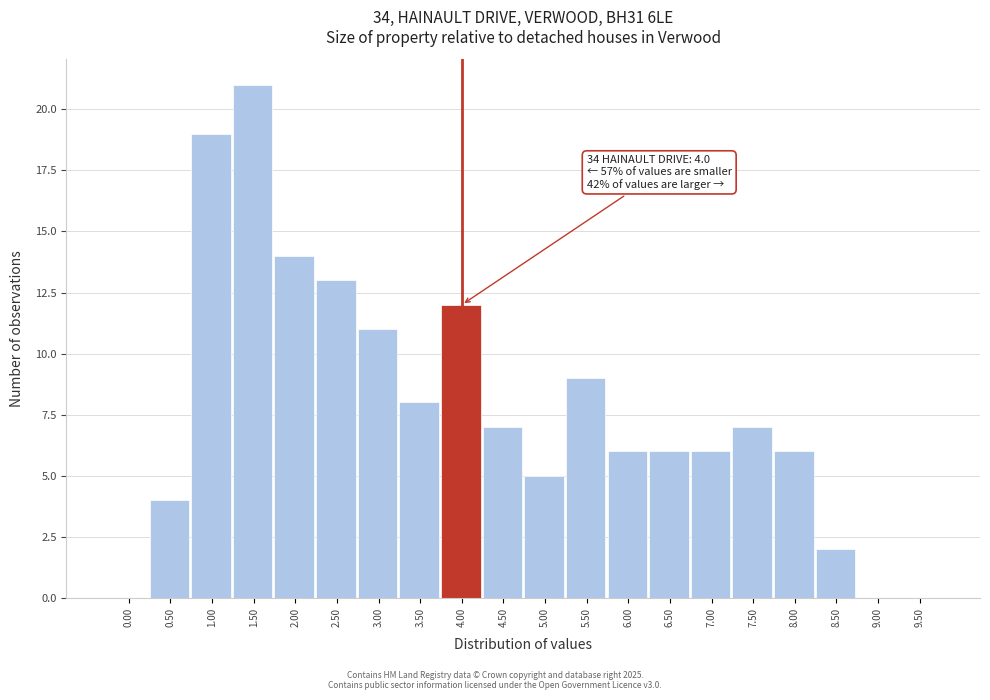

Reading left to right, extract all data points from this chart.

0.00=0	0.50=4	1.00=19	1.50=21	2.00=14	2.50=13	3.00=11	3.50=8	4.00=12	4.50=7	5.00=5	5.50=9	6.00=6	6.50=6	7.00=6	7.50=7	8.00=6	8.50=2	9.00=0	9.50=0